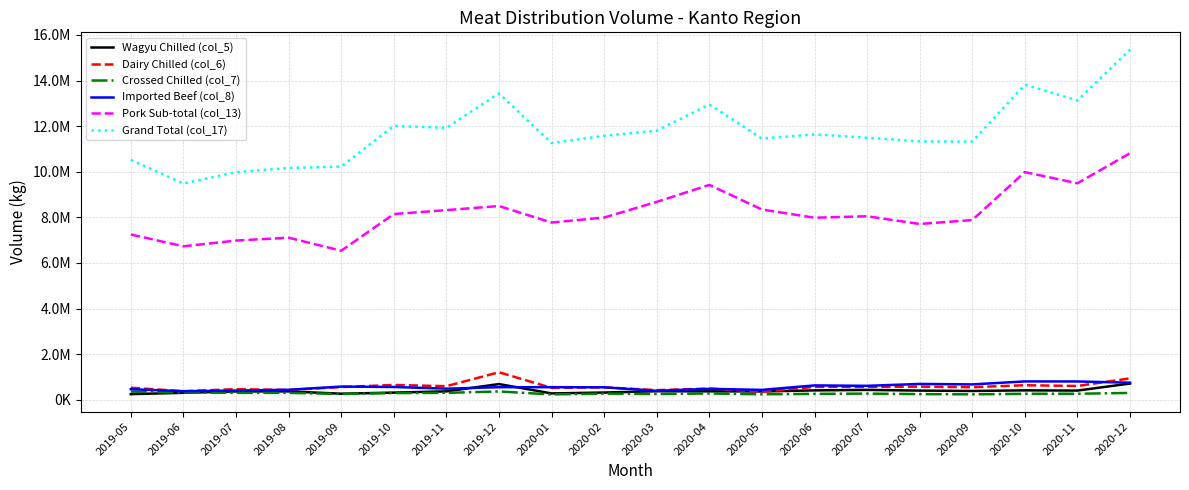

What is the value of the Grand Total (col_17) point at the 13th from the left?

11455226